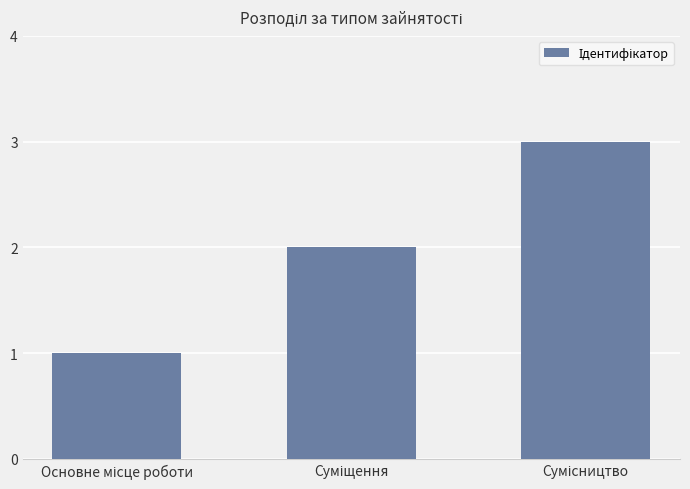

What is the sum of all values?

6